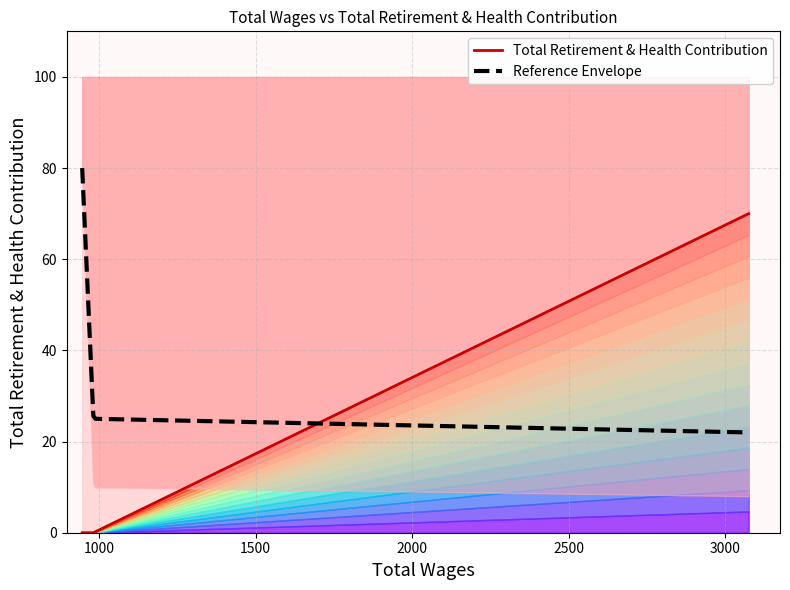

What is the highest value of the Reference Envelope series?

80.0